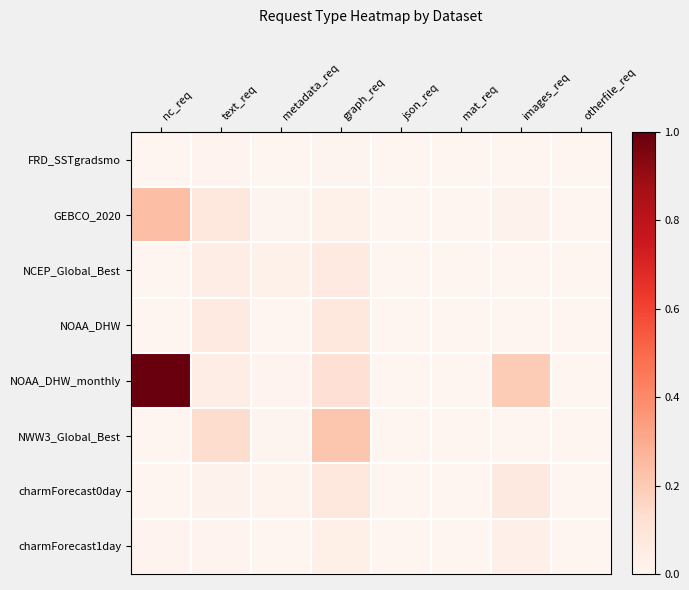

At which category is the sum across all series the highest?

nc_req